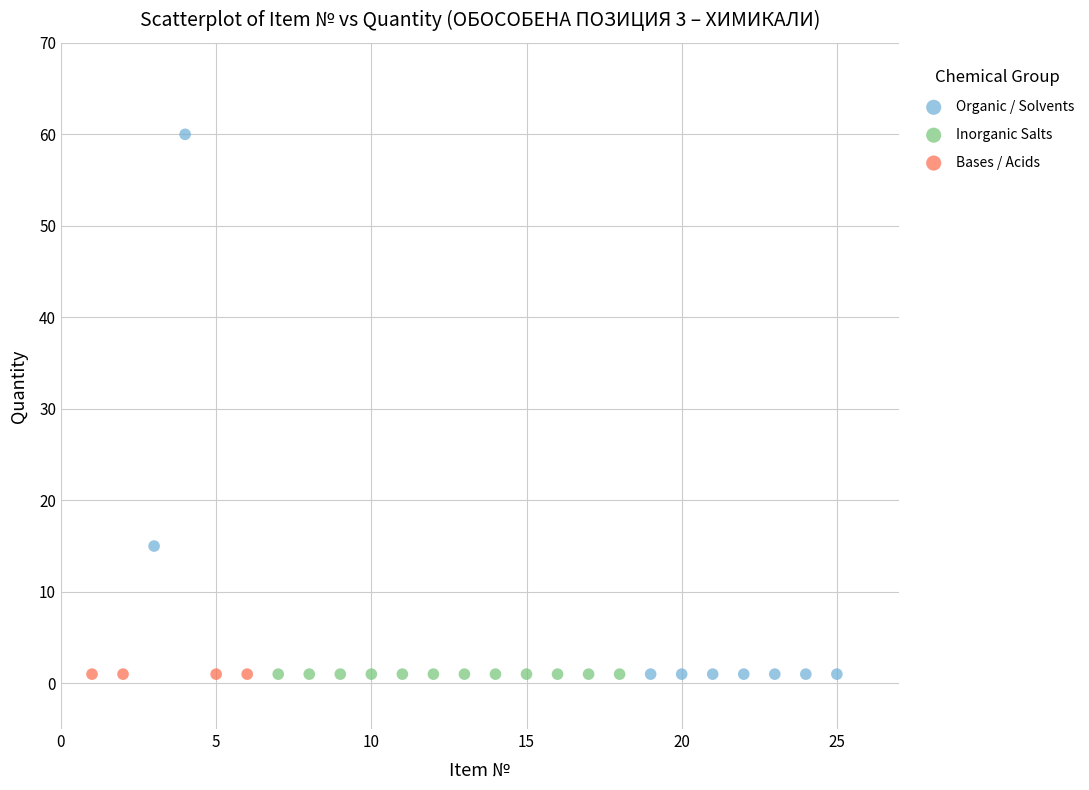

Which series contains the highest Y value?

Organic / Solvents